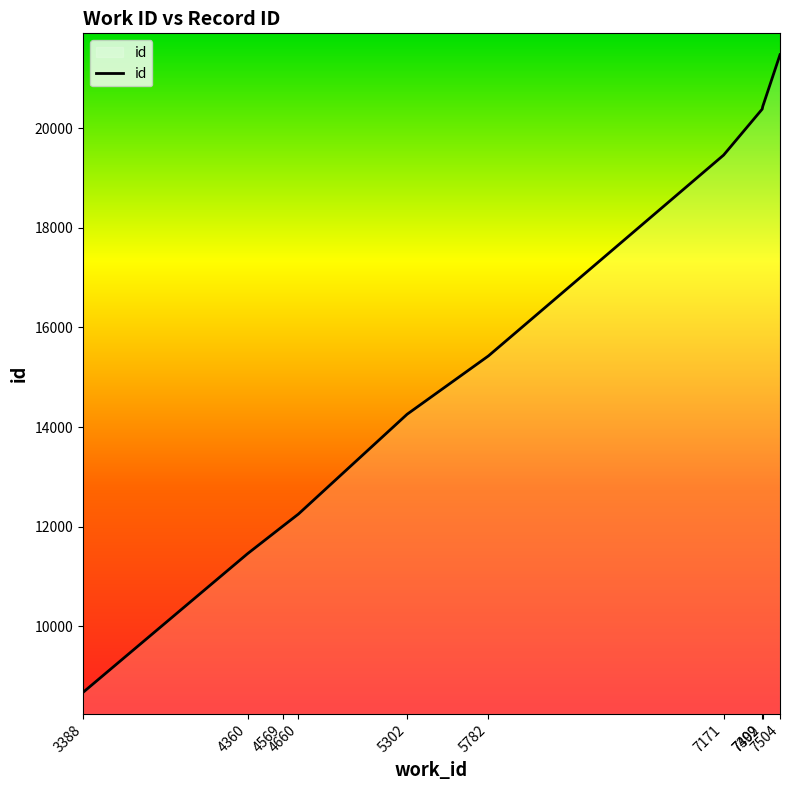

What is the greatest value displayed?

21478